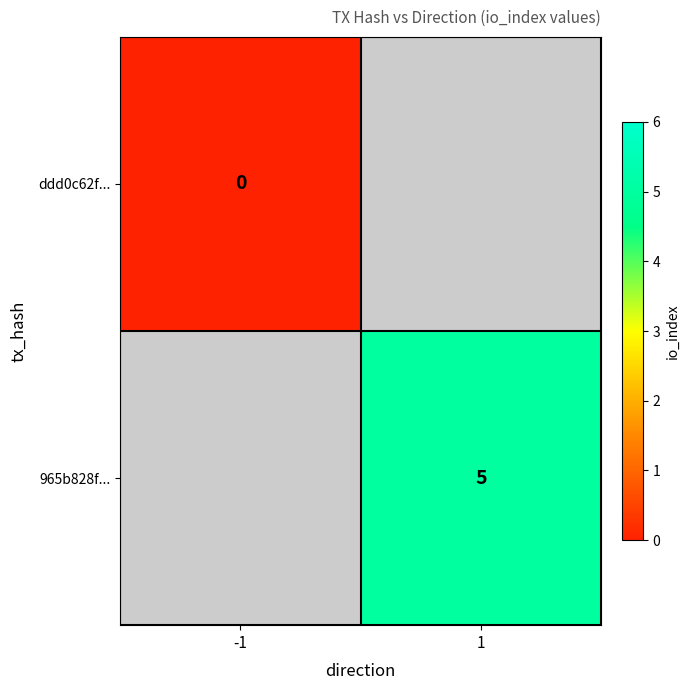

The 965b828f... series shows 5 at 1. True or false?

True